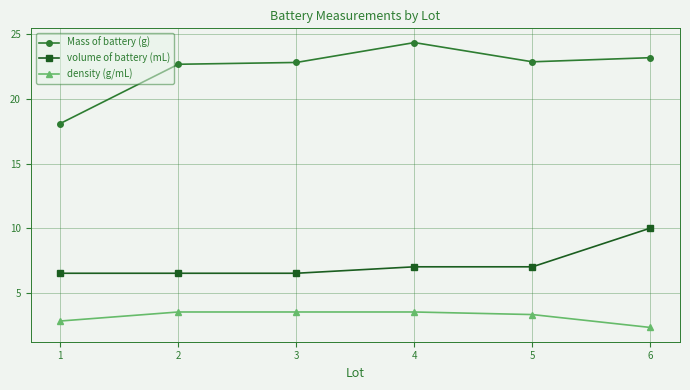

Which series has the widest spread of values?

Mass of battery (g)